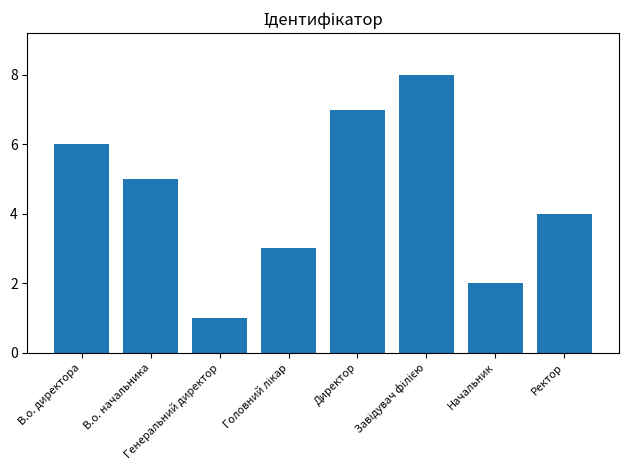

What is the sum of the values at Генеральний директор and Начальник?

3